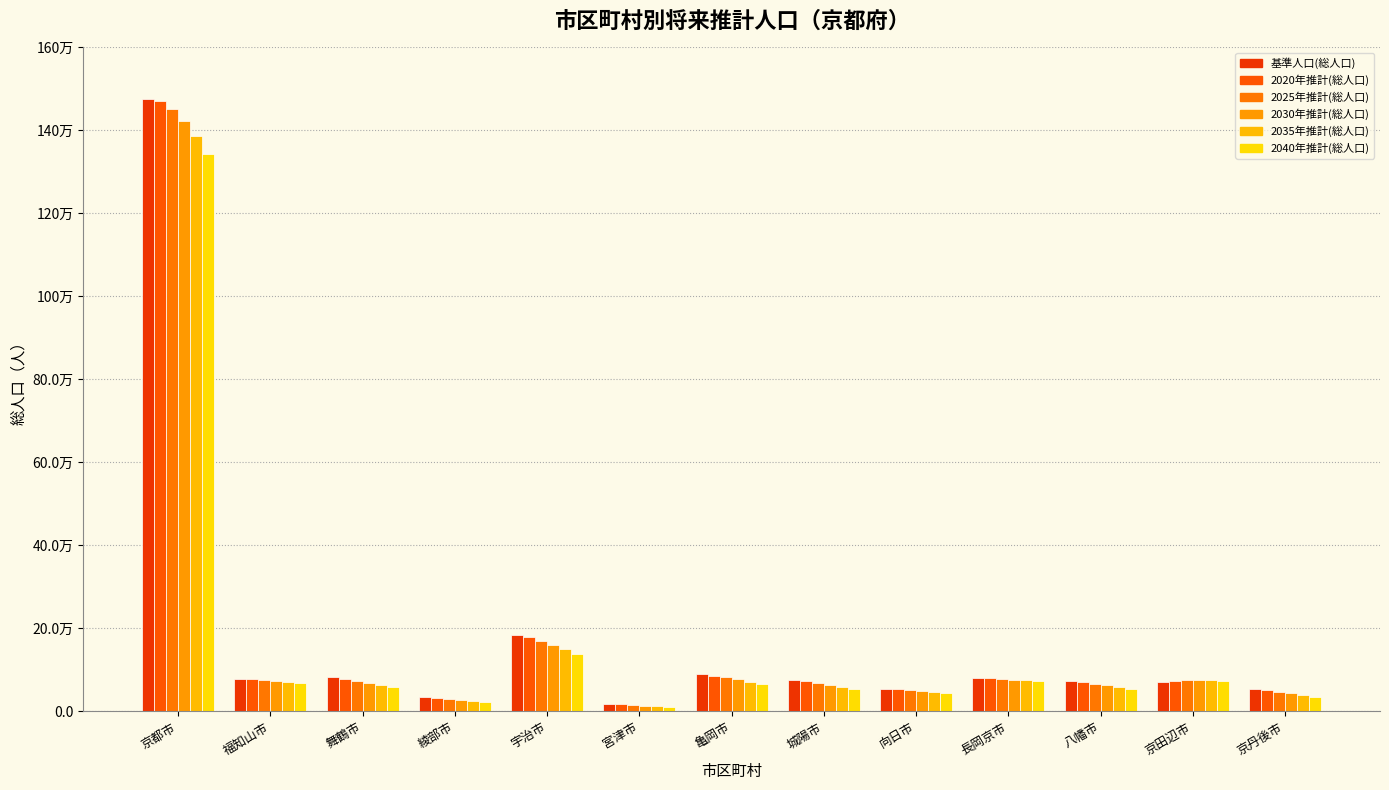

Are the bars horizontal?

No